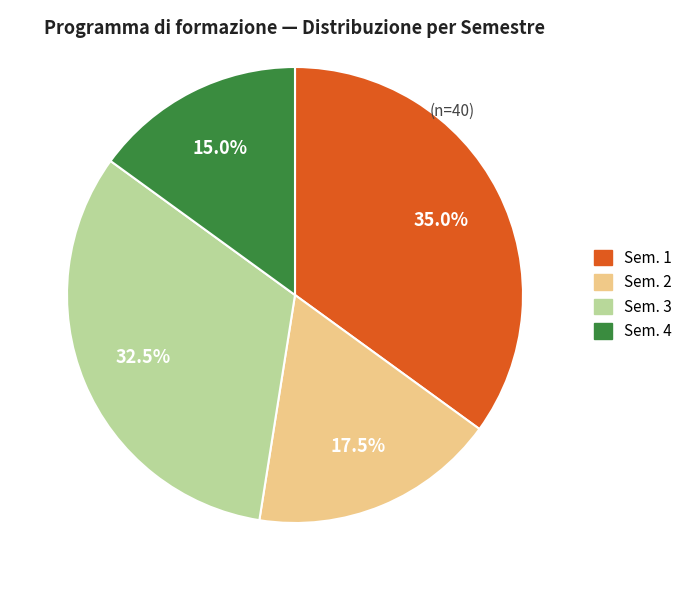

Combined, do Sem. 2 and Sem. 4 account for over 50%?

No